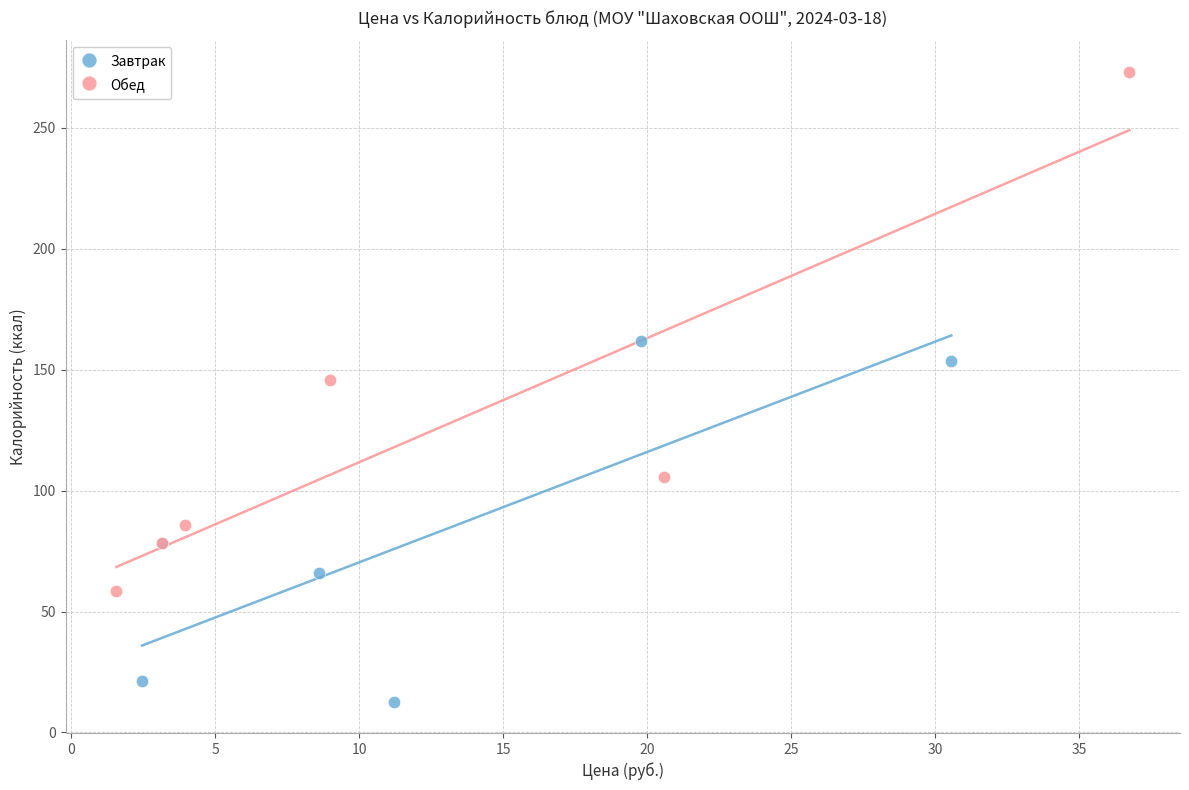

Which series has the widest spread of Y values?

Обед